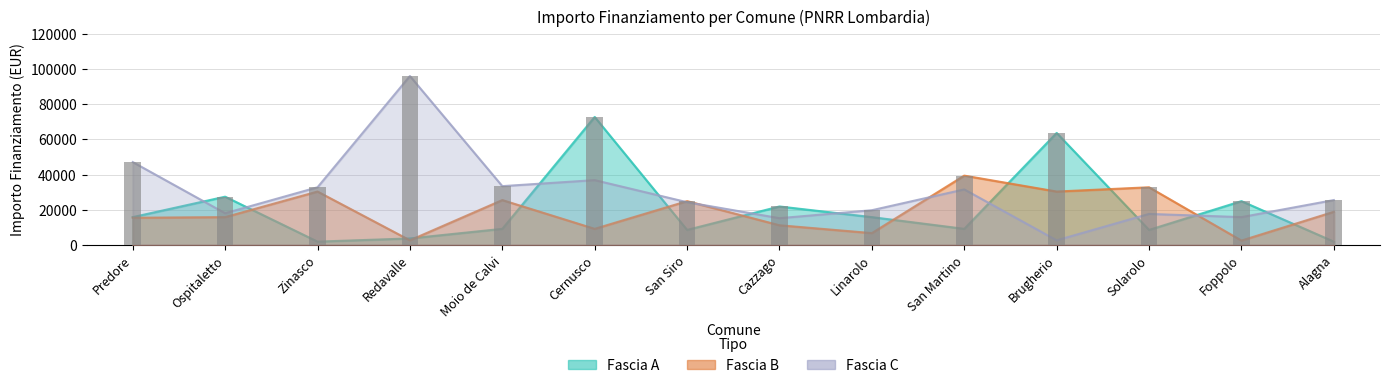

What is the difference between the maximum and minimum values in the Fascia C series?

93574